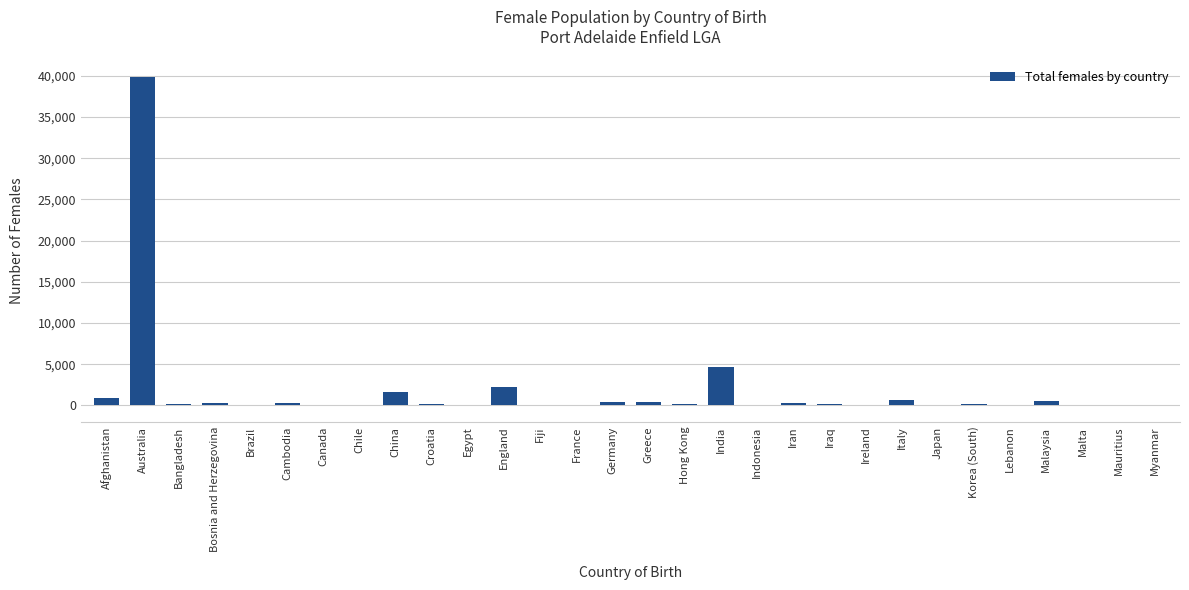

What is the greatest value displayed?

39860